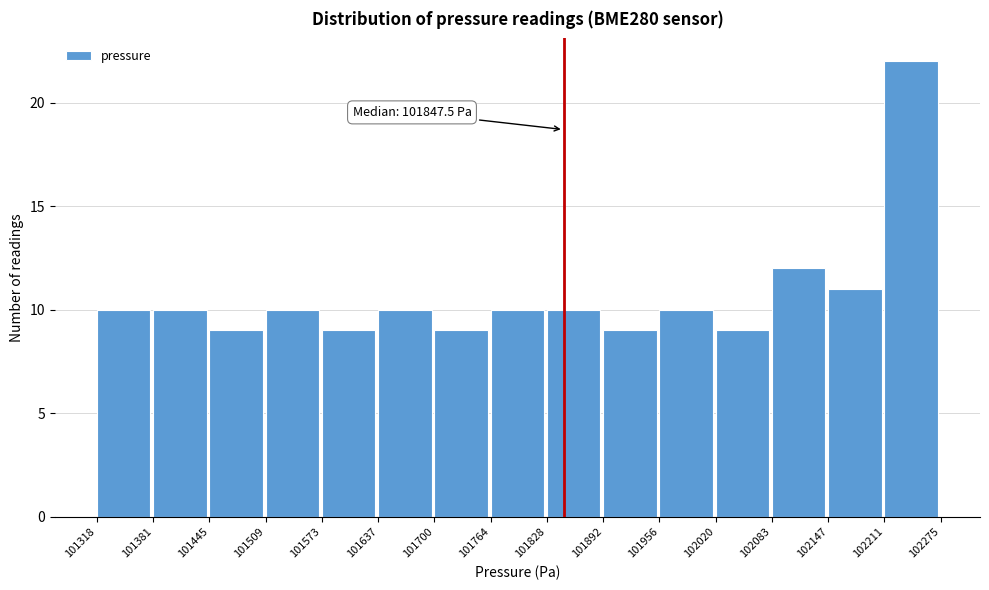

Which range on the x-axis has the tallest bar?

102211 to 102275